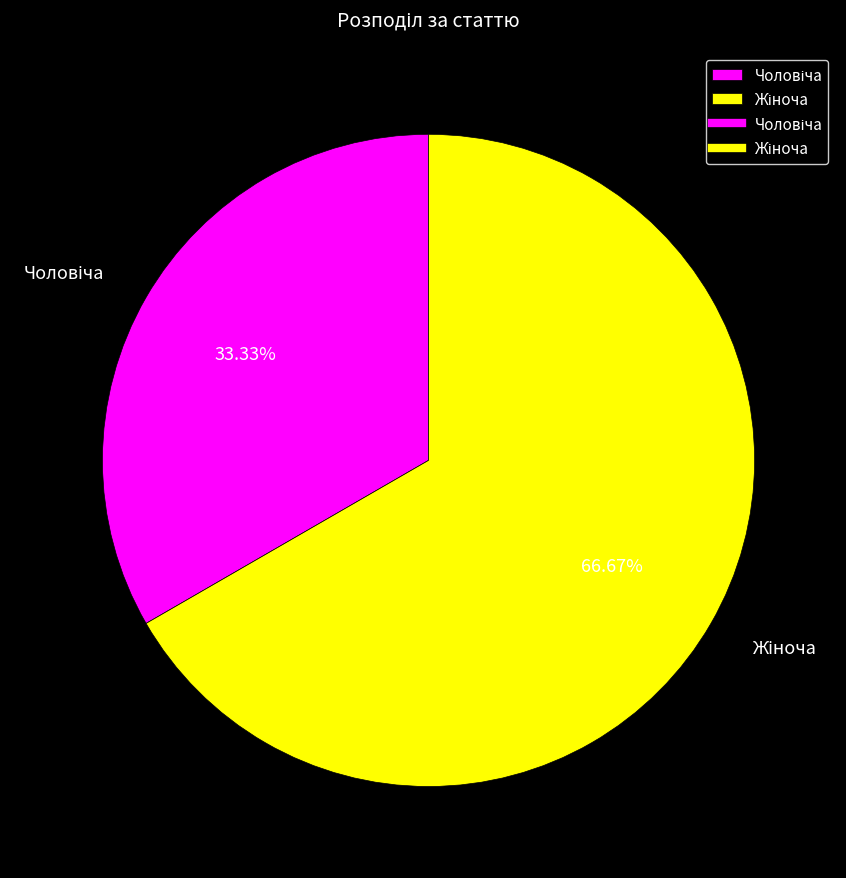

To the nearest percent, what is the difference between the largest and smallest slice percentages?

33%